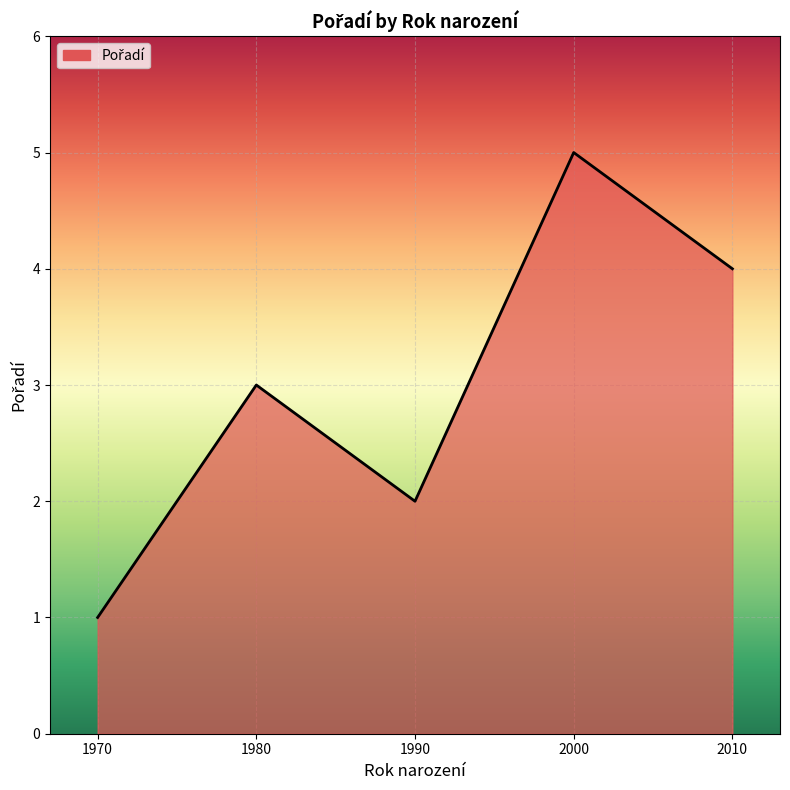

How many categories are shown in the chart?

5